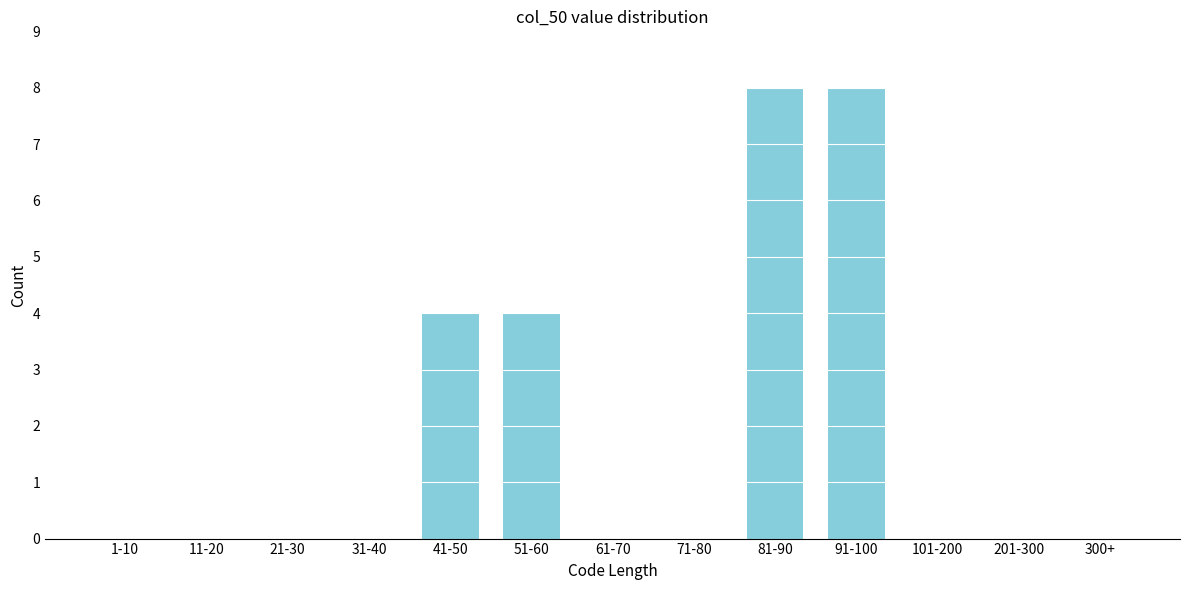

Reading left to right, what are all the values shown in this chart?

1-10=0	11-20=0	21-30=0	31-40=0	41-50=4	51-60=4	61-70=0	71-80=0	81-90=8	91-100=8	101-200=0	201-300=0	300+=0